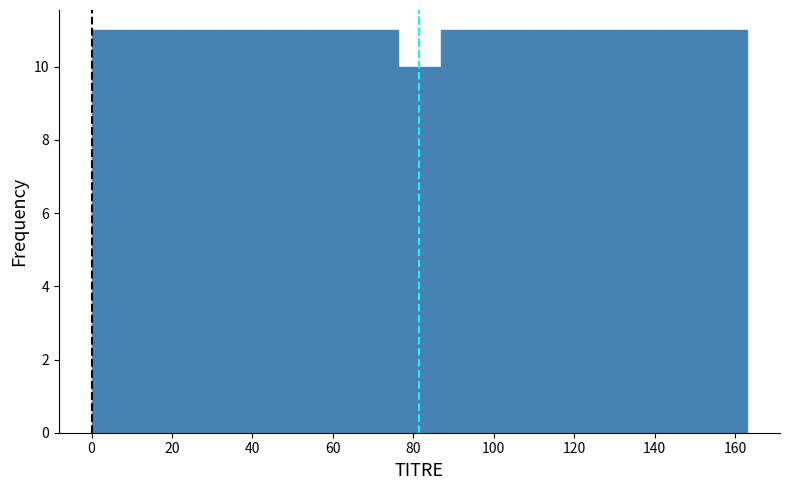

Reading left to right, list every bar in this chart as the range it spans on the x-axis followed by its height. Neither the bar edges nor the heights are printed on the chart, so give them approximately, as read against the axes.

0 to 10: 11
10 to 22: 11
22 to 32: 11
32 to 44: 11
44 to 54: 11
54 to 66: 11
66 to 76: 11
76 to 86: 10
86 to 98: 11
98 to 108: 11
108 to 120: 11
120 to 130: 11
130 to 142: 11
142 to 152: 11
152 to 164: 11